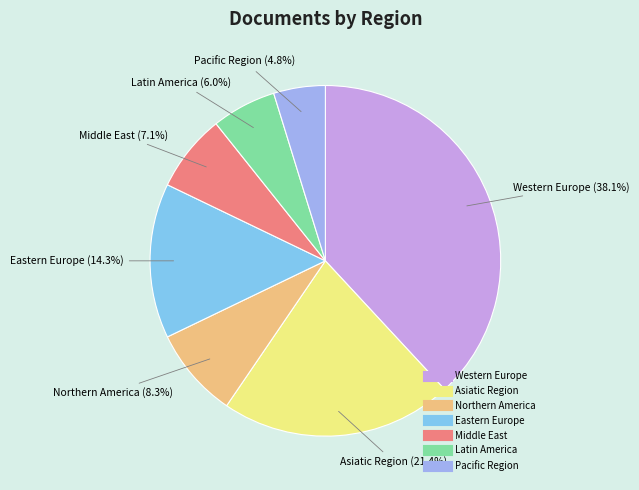

To the nearest percent, what percentage of the pie is Pacific Region?

5%